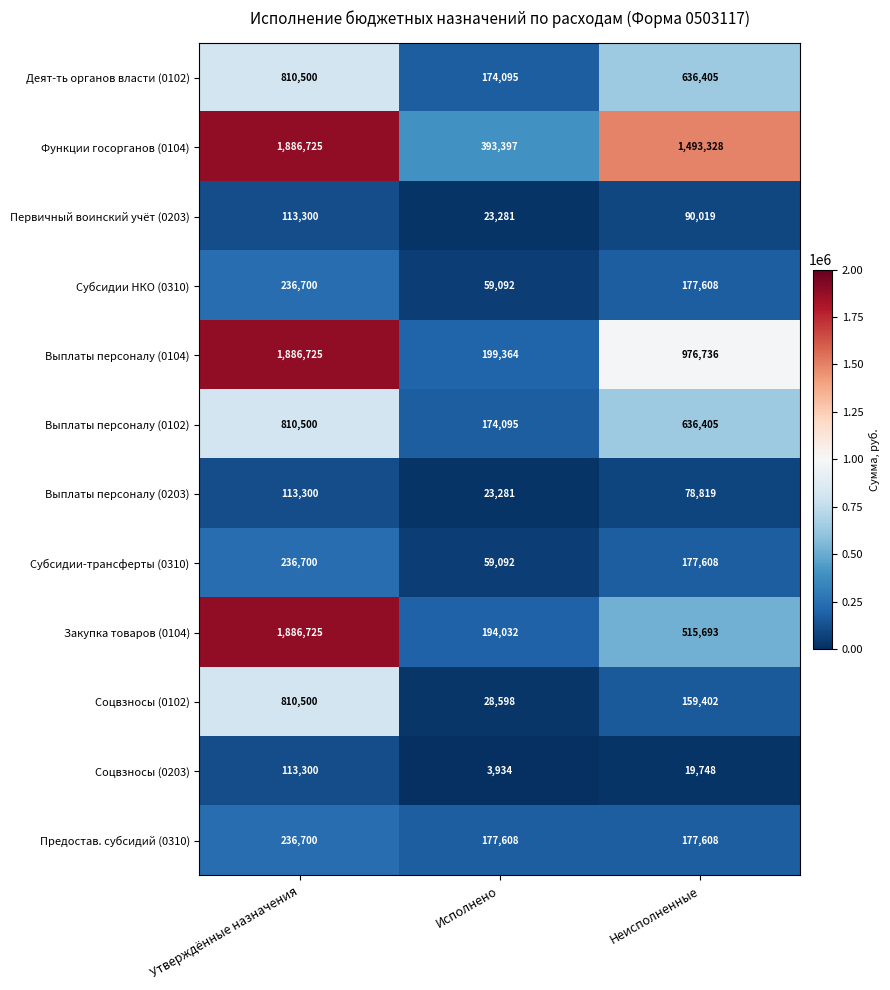

The value of Соцвзносы (0102) at Неисполненные is 159402. True or false?

True